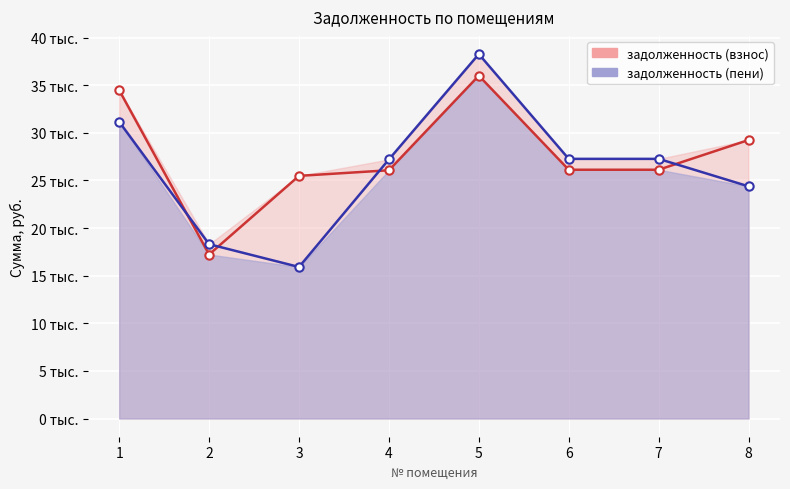

How many lines are shown in the chart?

2